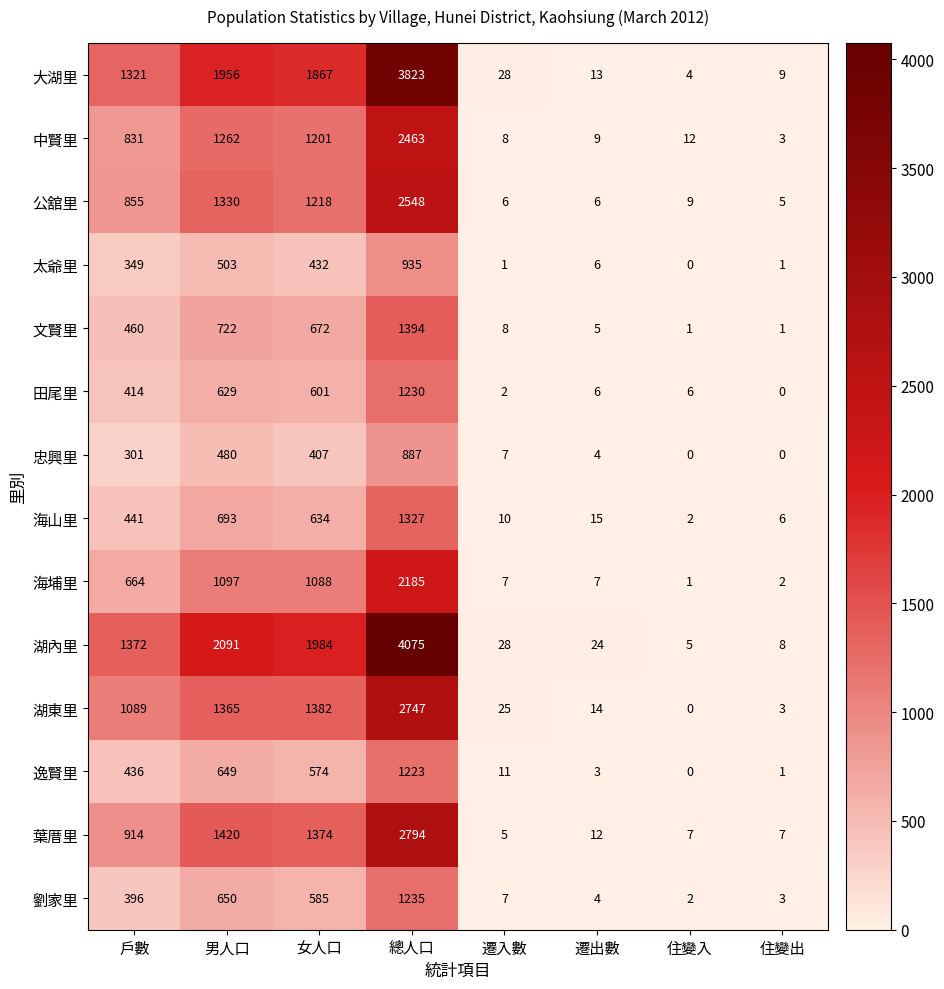

Which series has the widest spread of values?

湖內里